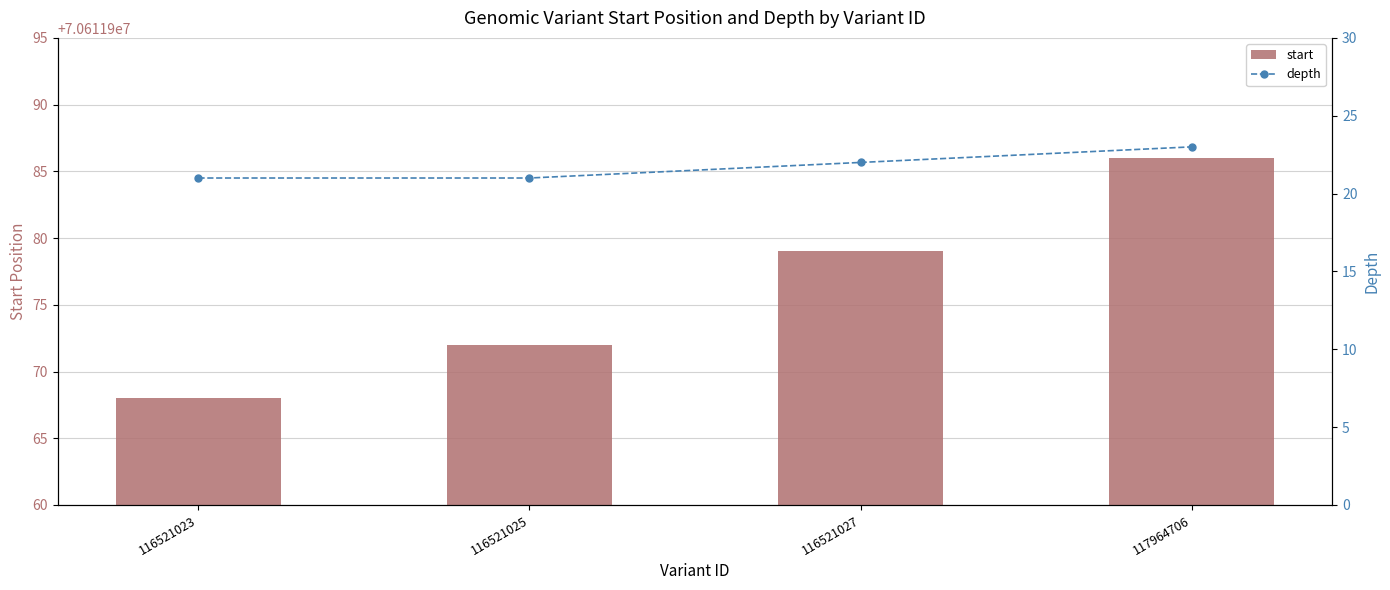

List the series in order of their overall mean, lowest first.

depth, start